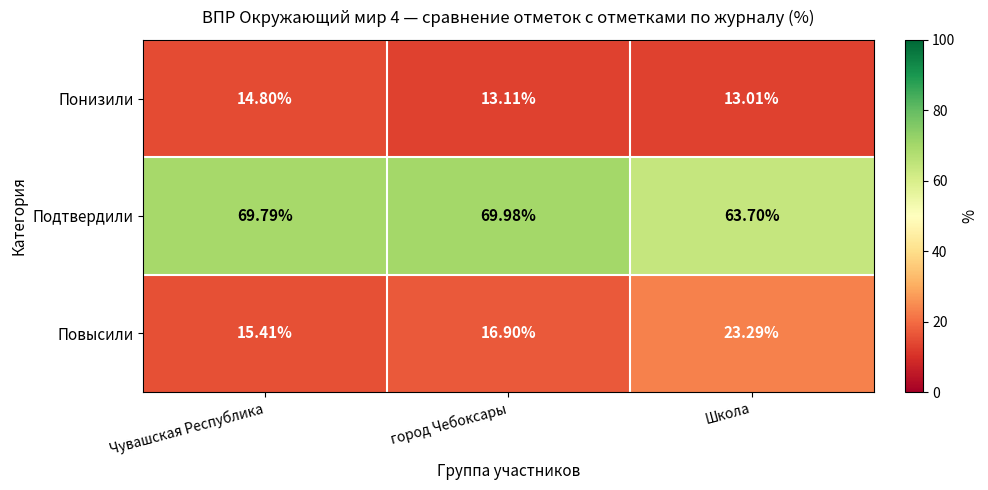

Which series has the largest total across all categories?

Подтвердили